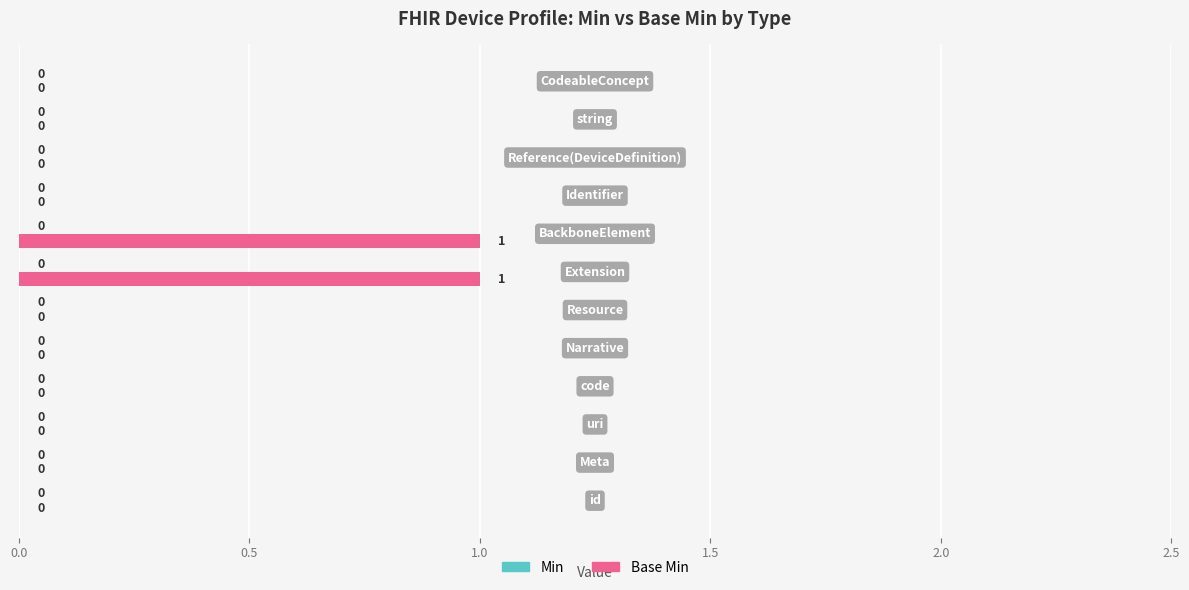

How many values are between 0 and 1?

12